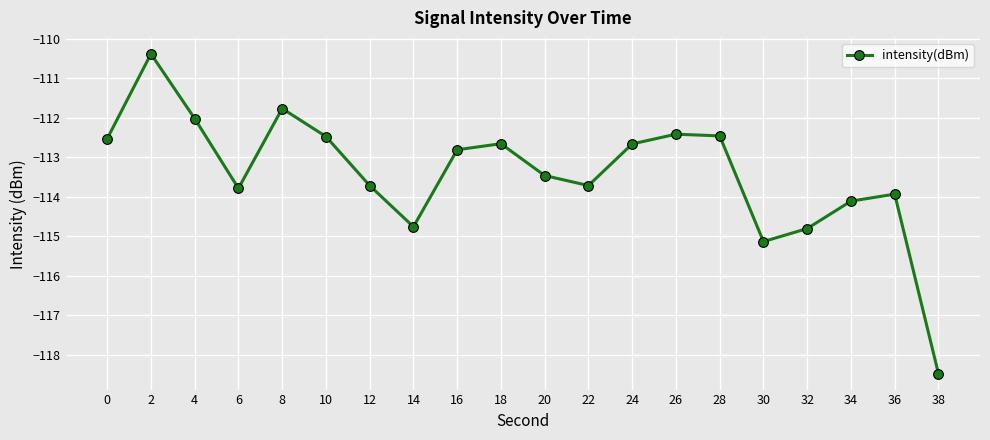

Reading left to right, what are all the values shown in this chart?

-112.5	-110.4	-112.0	-113.8	-111.8	-112.5	-113.7	-114.8	-112.8	-112.7	-113.5	-113.7	-112.7	-112.4	-112.5	-115.1	-114.8	-114.1	-113.9	-118.5